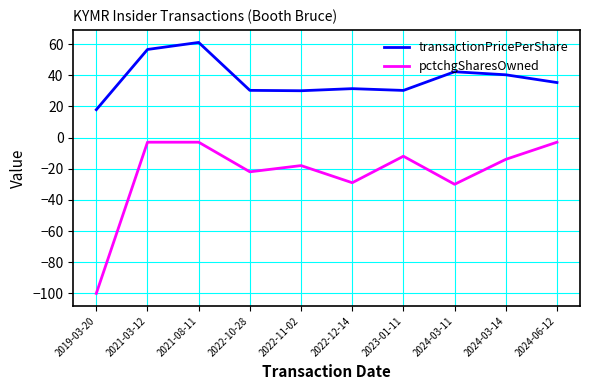

What is the difference between the pctchgSharesOwned values at 2021-03-12 and 2022-12-14?

26.0